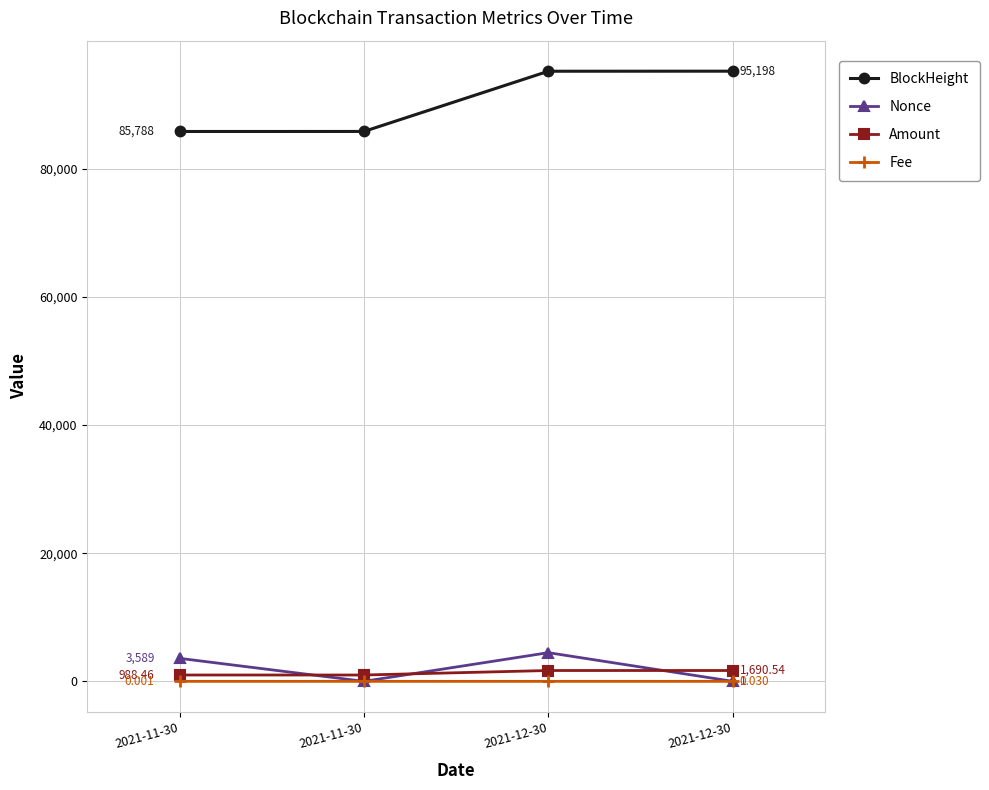

List the series in order of their peak value, highest first.

BlockHeight, Nonce, Amount, Fee